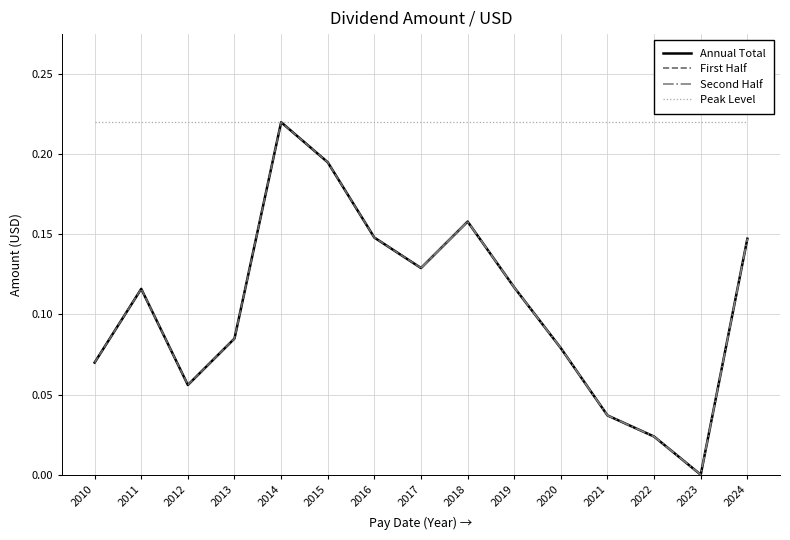

At which label does Annual Total reach its minimum?

2023